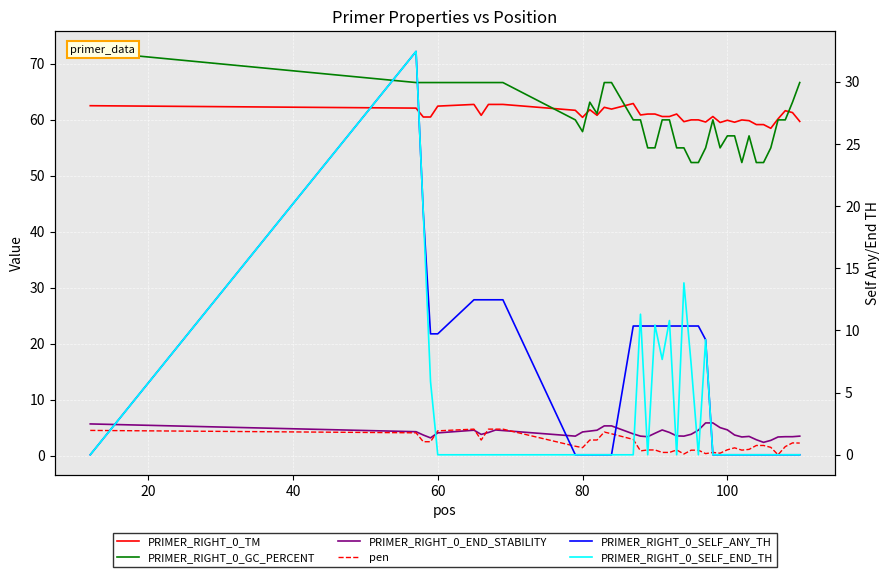

What is the value of the pen point at the 19th from the left?

1.0